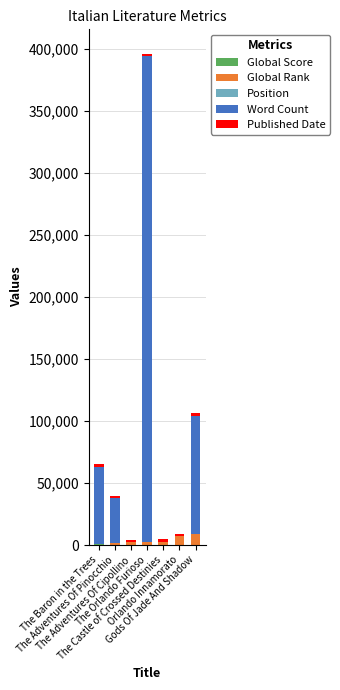

Count the number of categories in the chart.

7